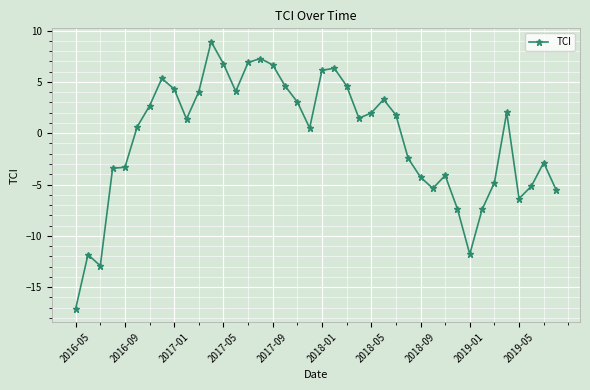

What is the smallest value displayed?

-17.1